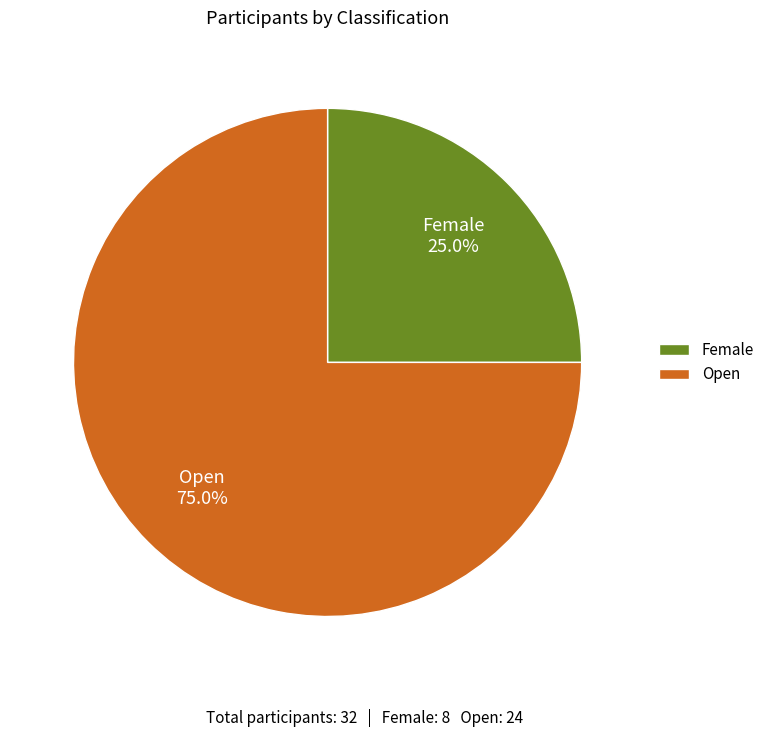

Which has a higher value, Female or Open?

Open